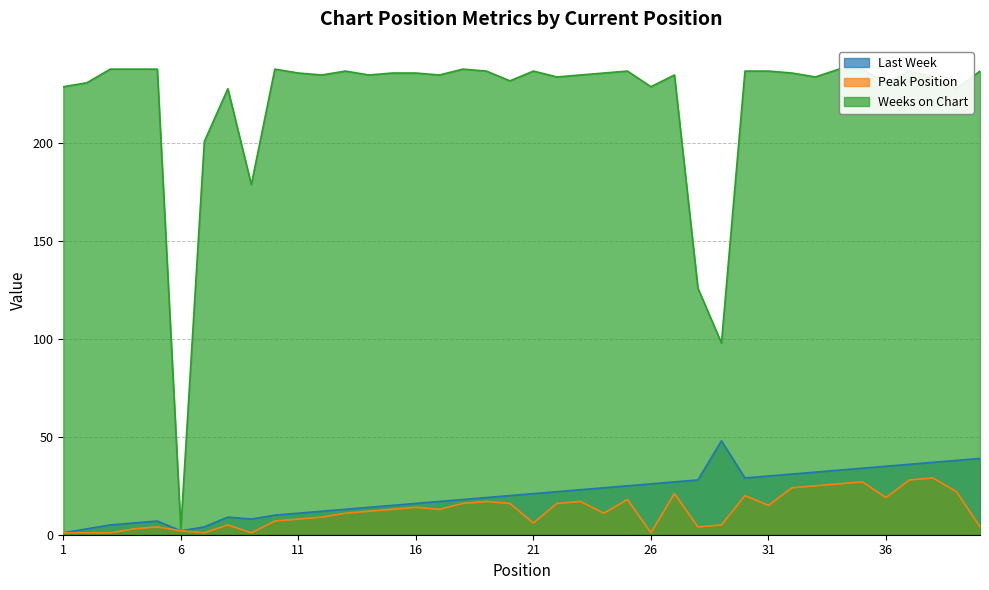

What is the value of the Peak Position point at the 36th from the left?

19